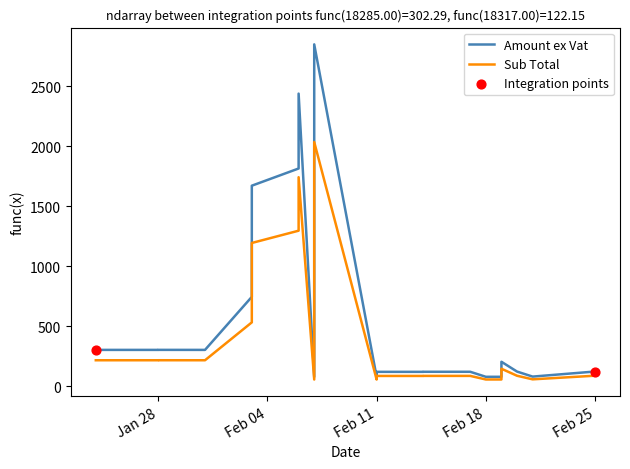

Which series contains the highest Y value?

Amount ex Vat